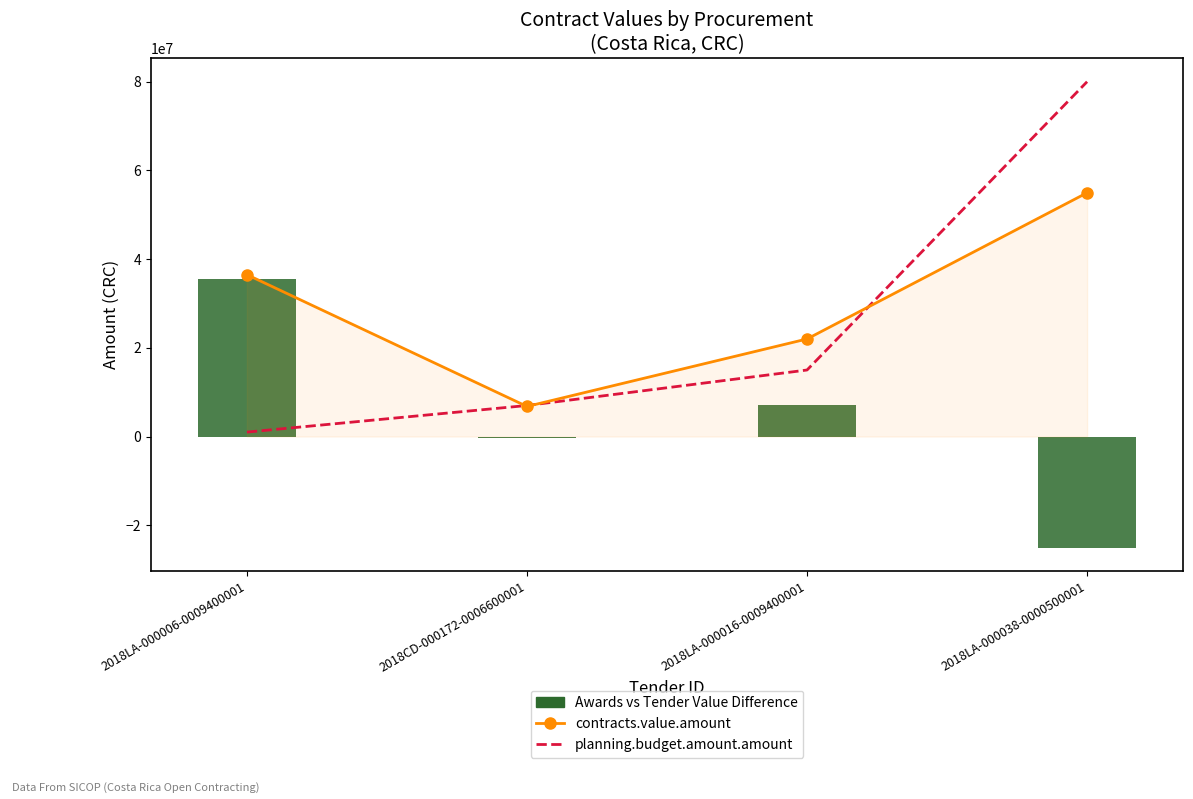

At which label does contracts.value.amount reach its peak?

2018LA-000038-0000500001